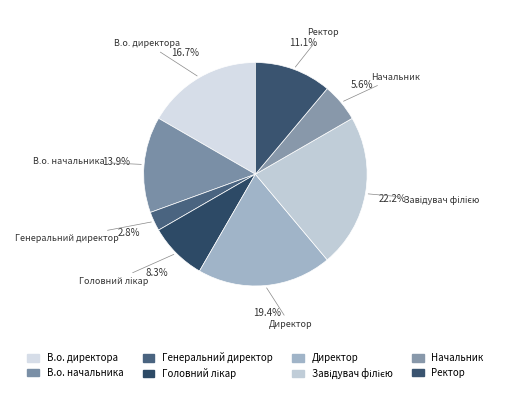

Combined, what portion of the pie is В.о. начальника and Ректор?

25.0%